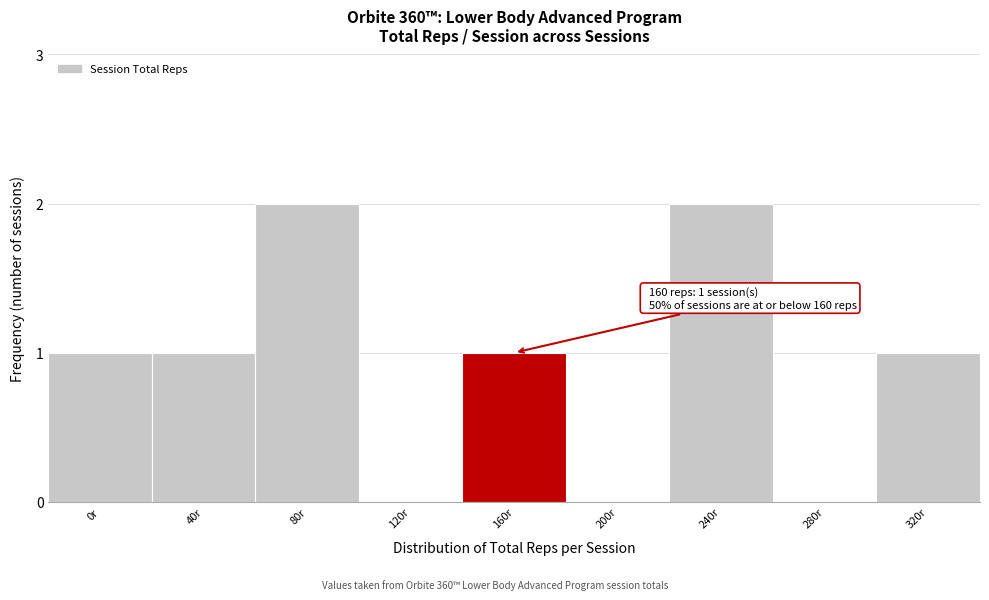

Reading left to right, list all the values displayed in this chart.

0r=1	40r=1	80r=2	120r=0	160r=1	200r=0	240r=2	280r=0	320r=1